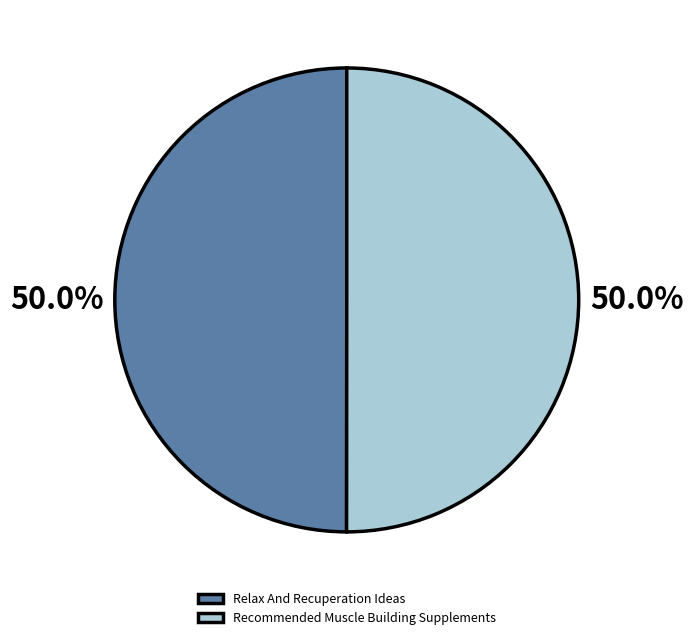

Approximately how many times larger is the value at Recommended Muscle Building Supplements compared to Relax And Recuperation Ideas?

1.0